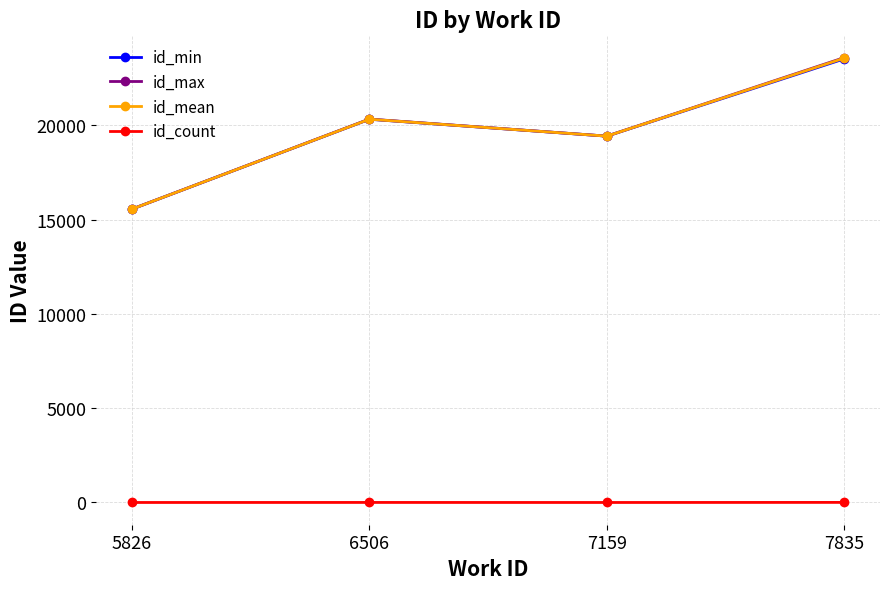

What is the total value across all series at 6506?

60999